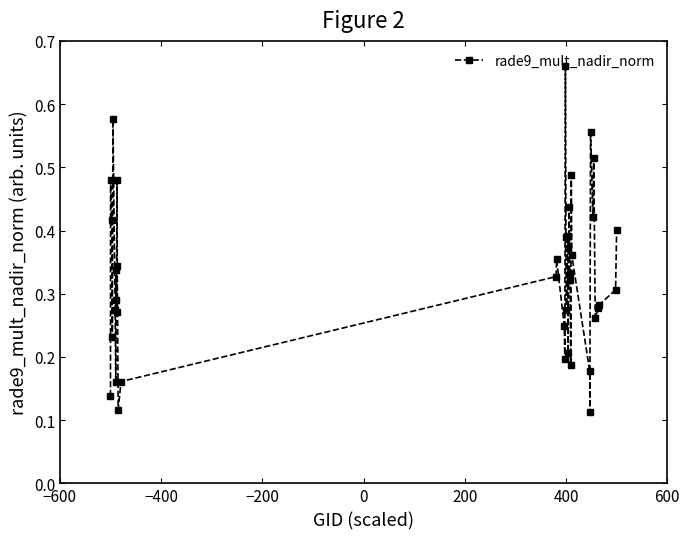

True or false: the data has more than 0 interior local peaks.

True